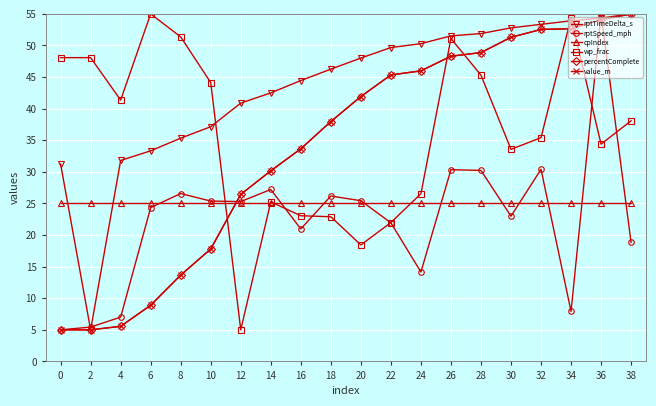

Is it true that cpIndex equals 7.6 at 2?

False